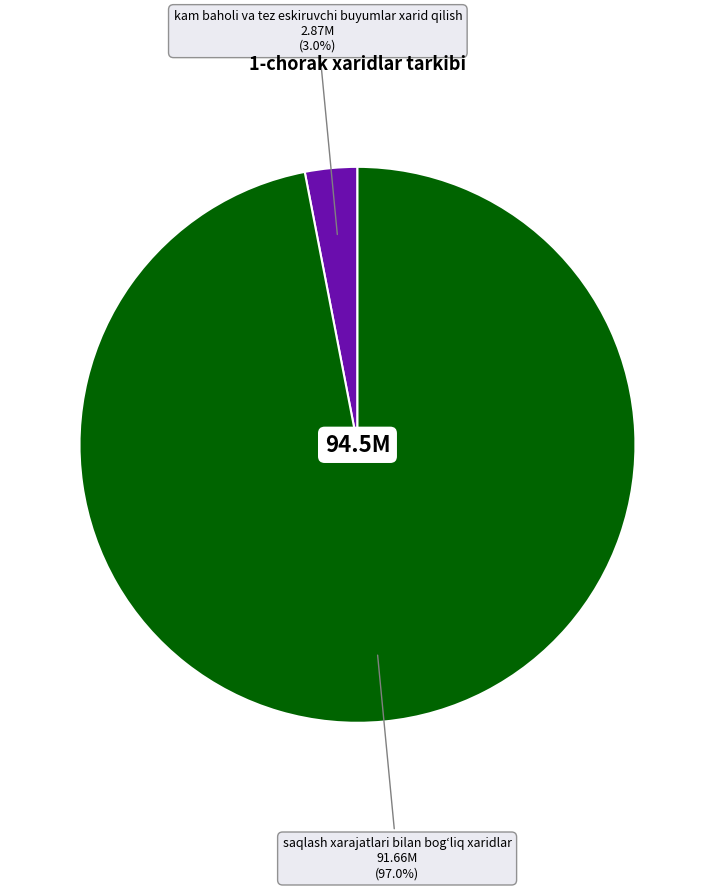

Combined, do kam baholi va tez eskiruvchi buyumlar xarid qilish and saqlash xarajatlari bilan bogʻliq xaridlar account for over 50%?

Yes